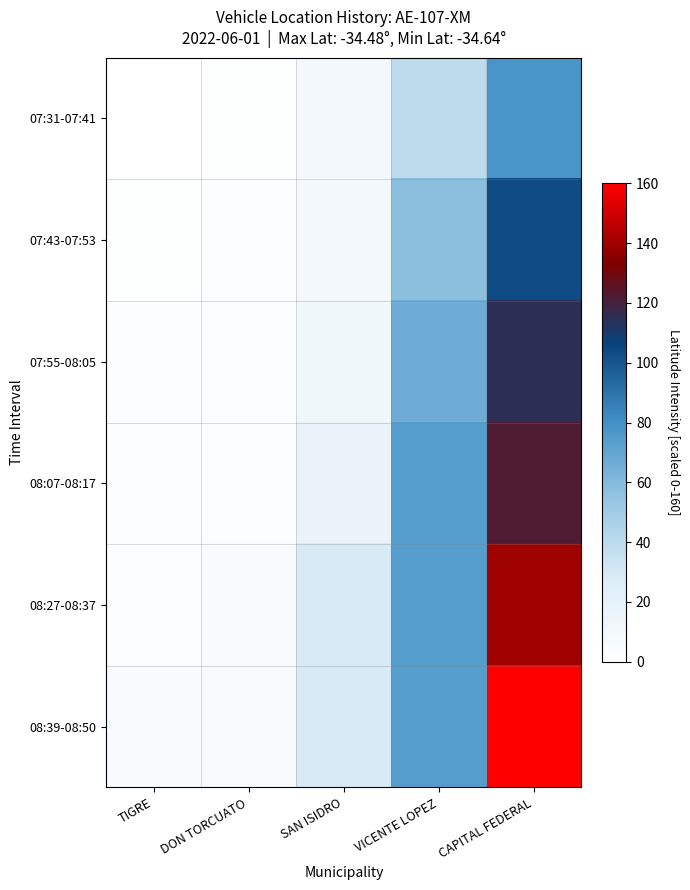

Which label corresponds to the largest value in the chart?

CAPITAL FEDERAL